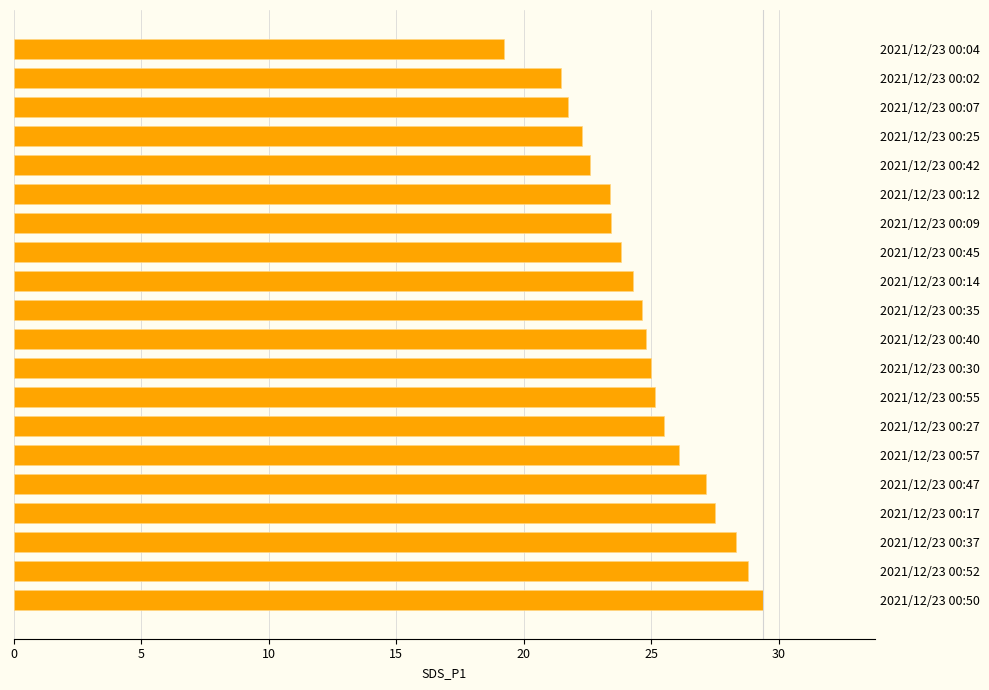

Reading bottom to top, what are all the values shown in this chart?

29.4	28.8	28.3	27.5	27.1	26.1	25.5	25.1	25.0	24.8	24.6	24.3	23.8	23.4	23.4	22.6	22.3	21.7	21.5	19.2